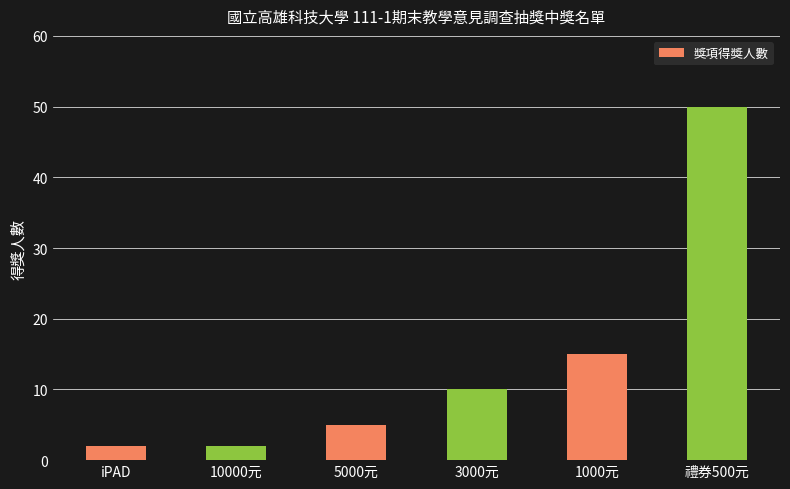

What is the difference between the maximum and minimum values?

48